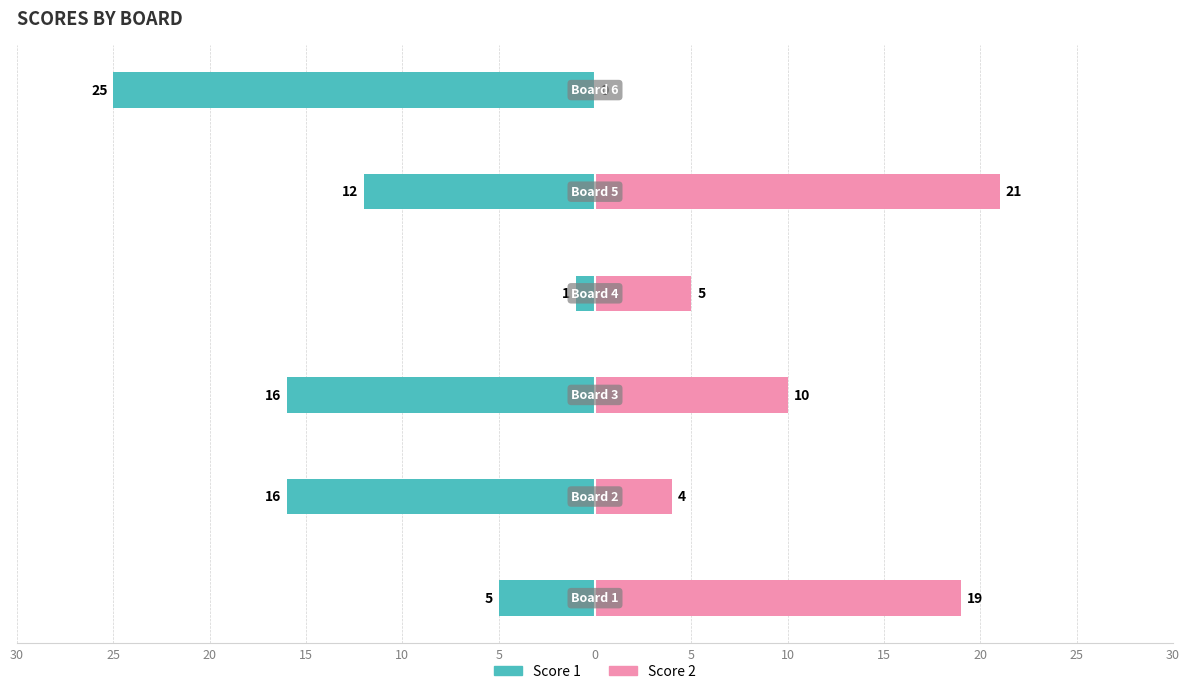

True or false: Score 2 has a value of -9 at 5.

False